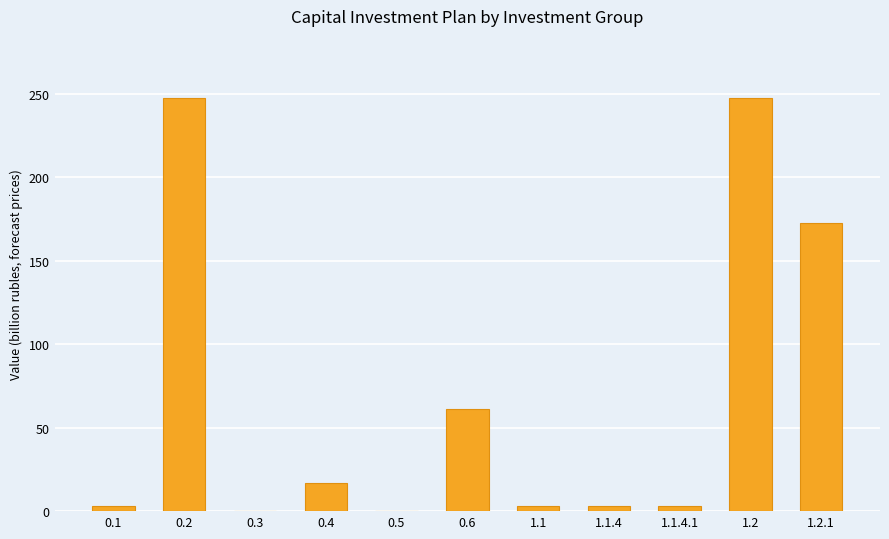

What is the maximum value shown in the chart?

247.4